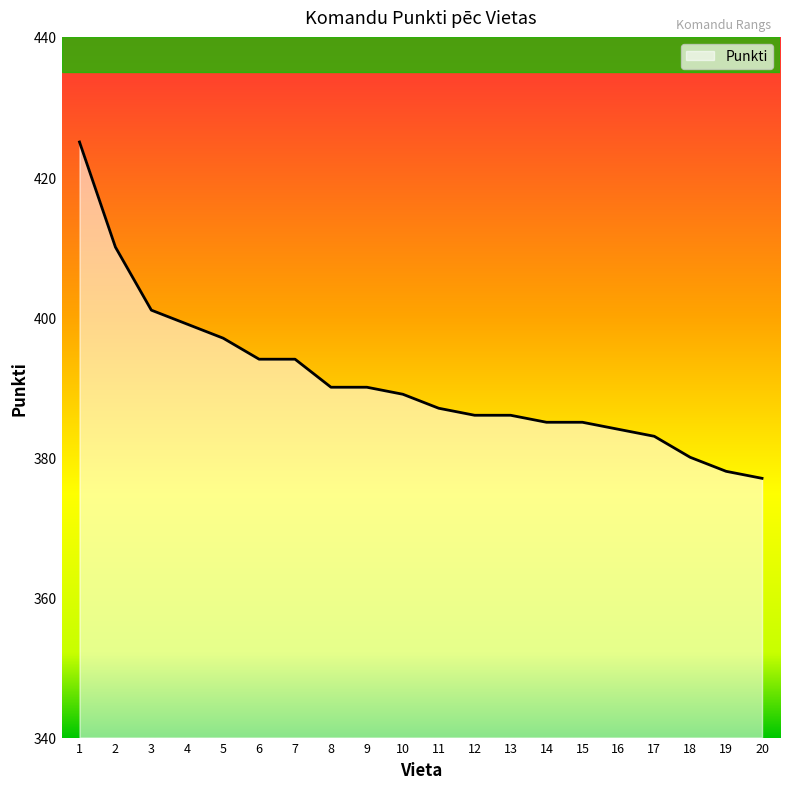

Where is the data nearest to the value 401?

3